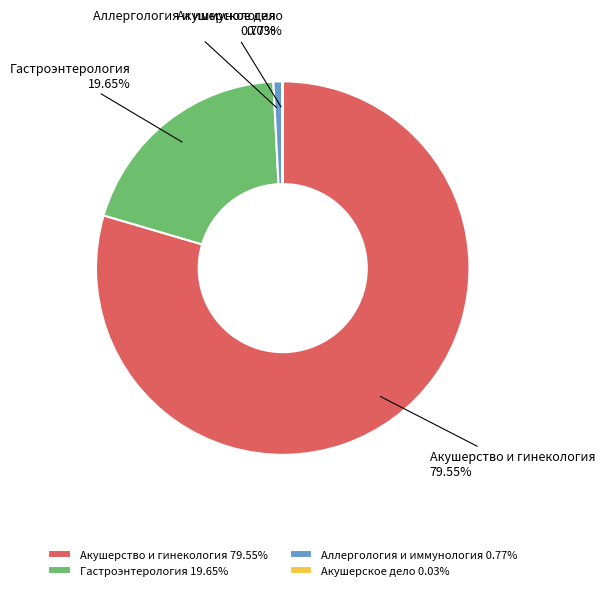

What is the total percentage of Гастроэнтерология and Аллергология и иммунология?

20.4%